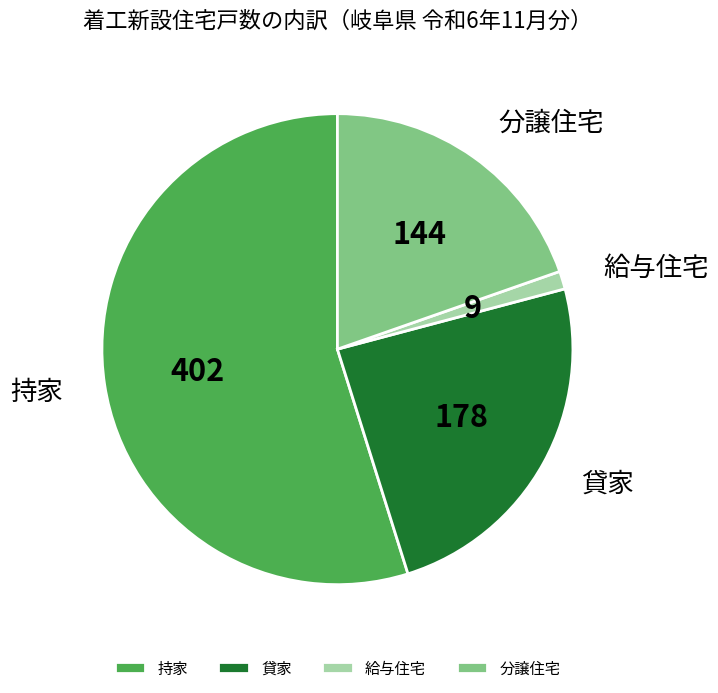

Approximately how many times larger is the value at 給与住宅 compared to 貸家?

0.1